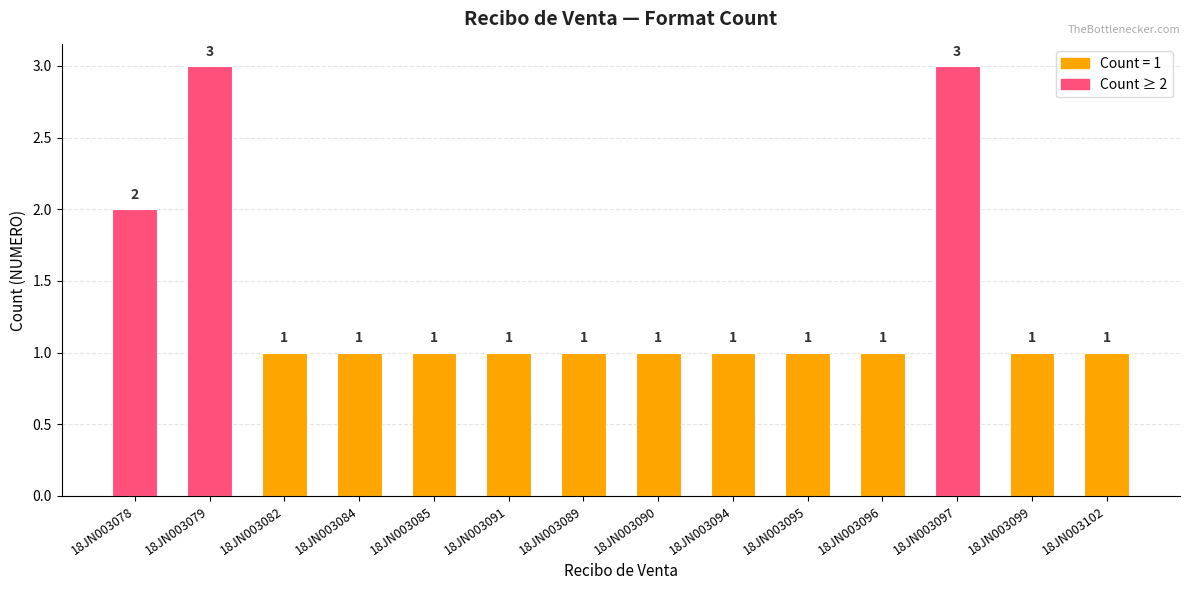

How many values are between 1 and 2?

12